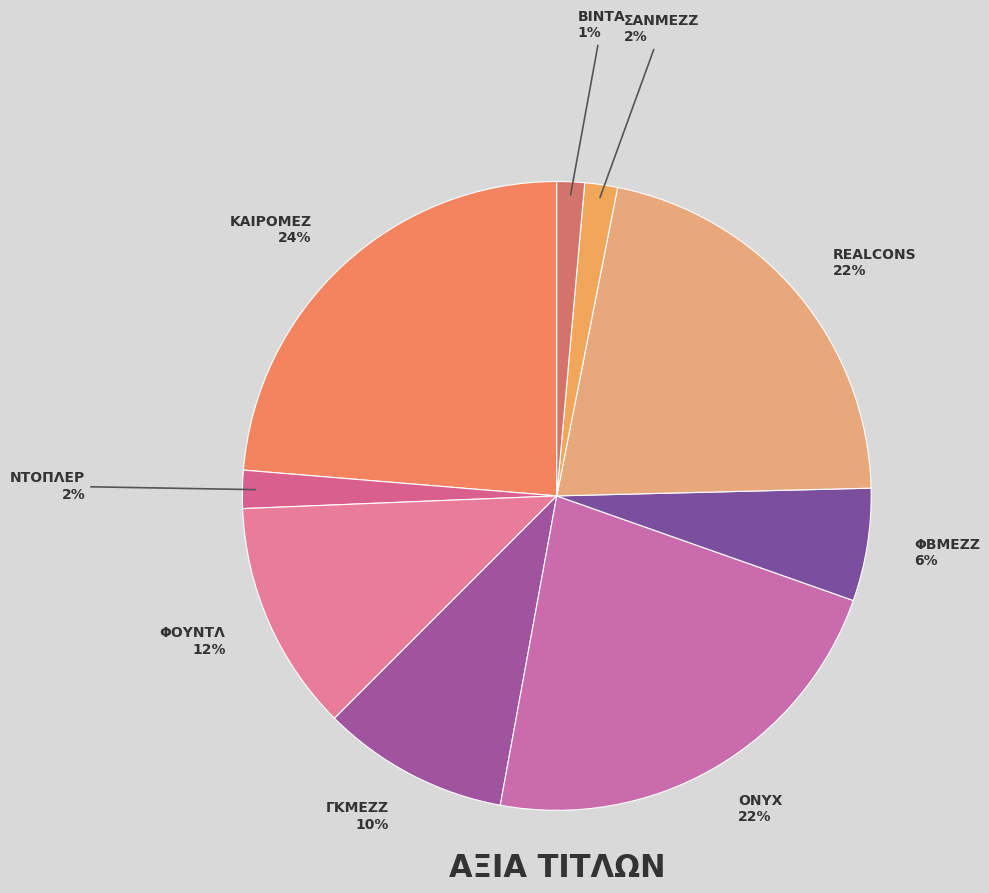

To the nearest percent, what is the average slice percentage?

11%